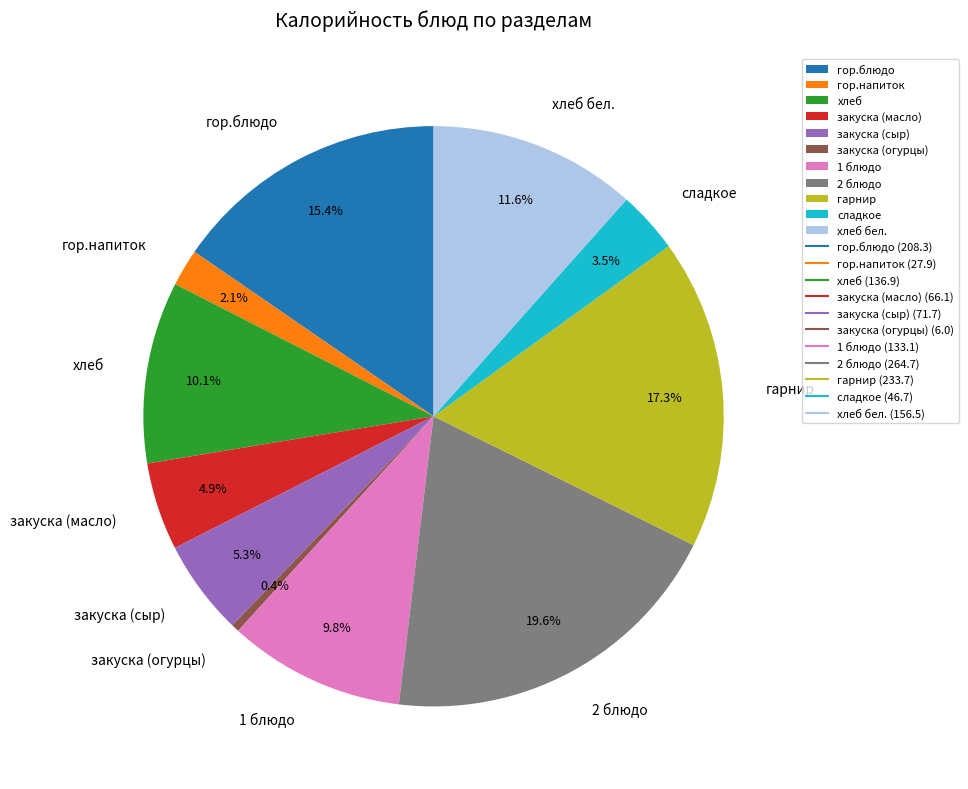

Which has a higher value, сладкое or закуска (сыр)?

закуска (сыр)